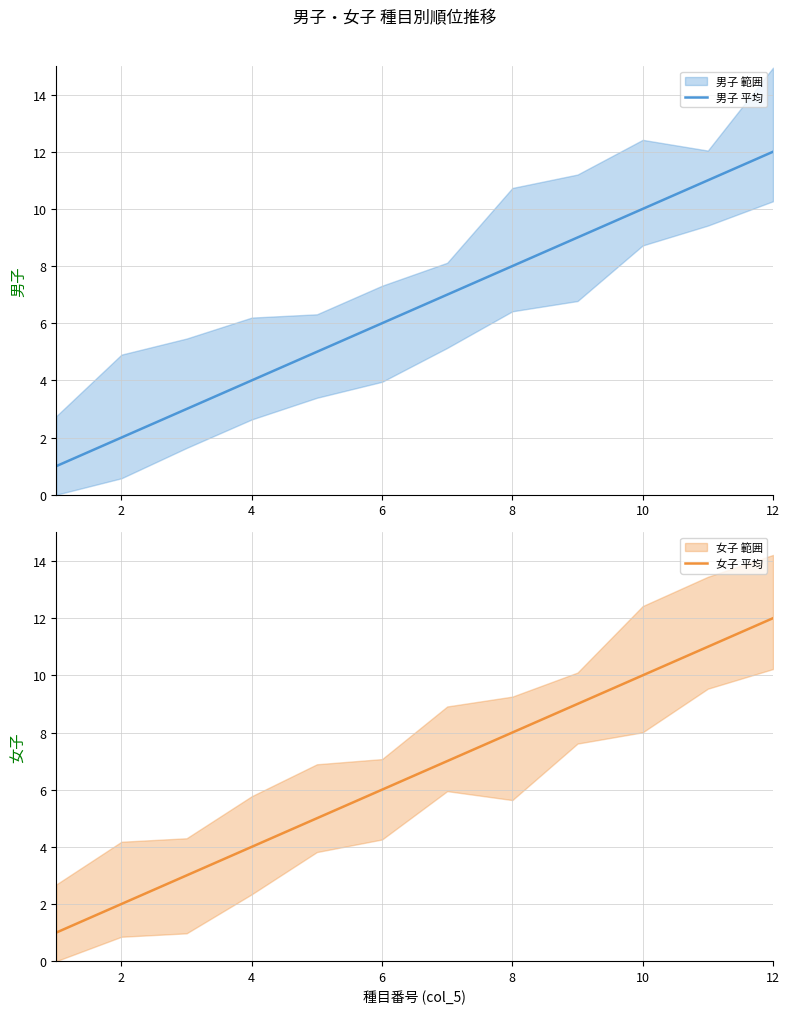

What is the minimum value for 女子 平均?

1